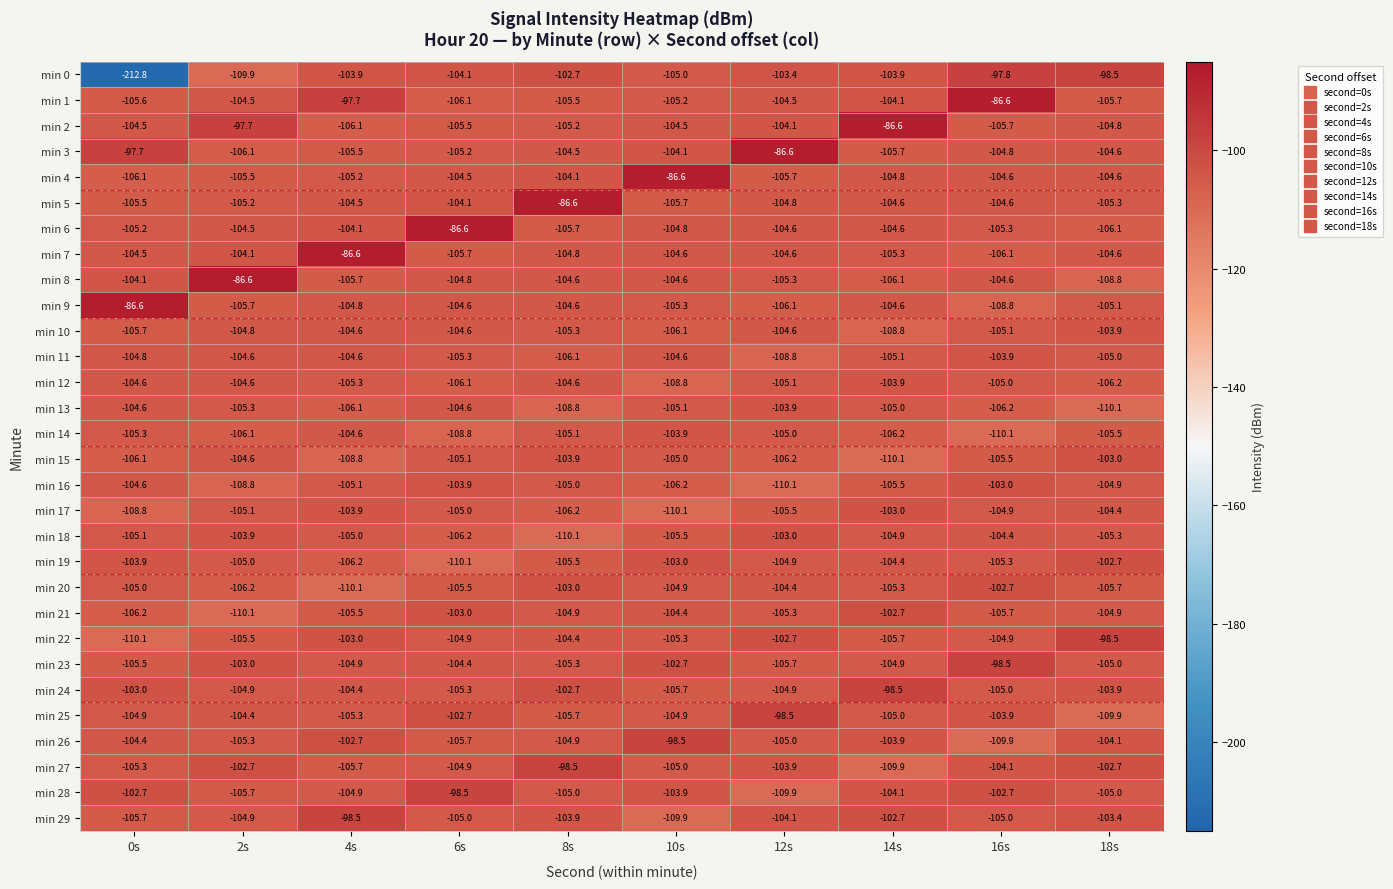

Where does the min 0 series first go above -103?

8s